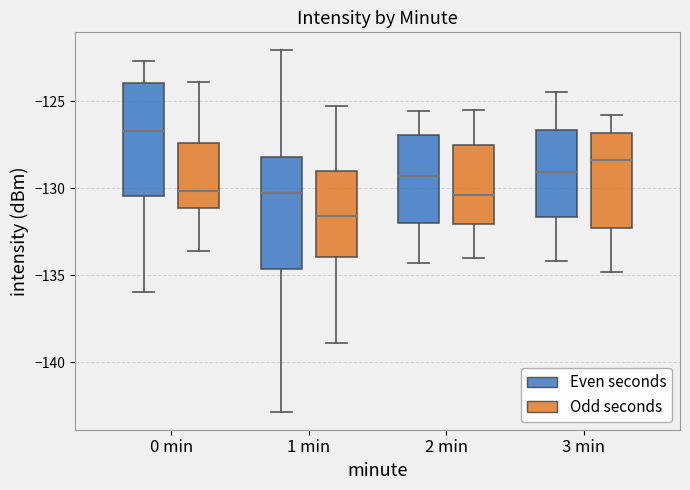

Reading left to right, transcribe this box plot: for each box, give where its median line is, the range the box spans, and where its two whiskers end, as read against the y-axis. The values are not printed on the chart, so give them approximately, as read against the axis.

0 min (Even seconds): median -126.5, box -130.5 to -124.0, whiskers -136.0 to -122.5
0 min (Odd seconds): median -130.0, box -131.0 to -127.5, whiskers -133.5 to -124.0
1 min (Even seconds): median -130.5, box -134.5 to -128.0, whiskers -143.0 to -122.0
1 min (Odd seconds): median -131.5, box -134.0 to -129.0, whiskers -139.0 to -125.5
2 min (Even seconds): median -129.5, box -132.0 to -127.0, whiskers -134.5 to -125.5
2 min (Odd seconds): median -130.5, box -132.0 to -127.5, whiskers -134.0 to -125.5
3 min (Even seconds): median -129.0, box -131.5 to -126.5, whiskers -134.0 to -124.5
3 min (Odd seconds): median -128.5, box -132.5 to -127.0, whiskers -135.0 to -126.0